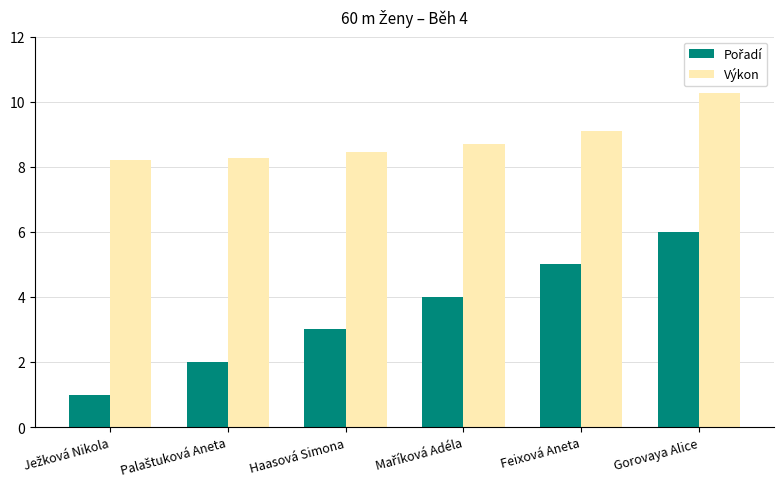

True or false: Výkon has a value of 8.4 at Haasová Simona.

True